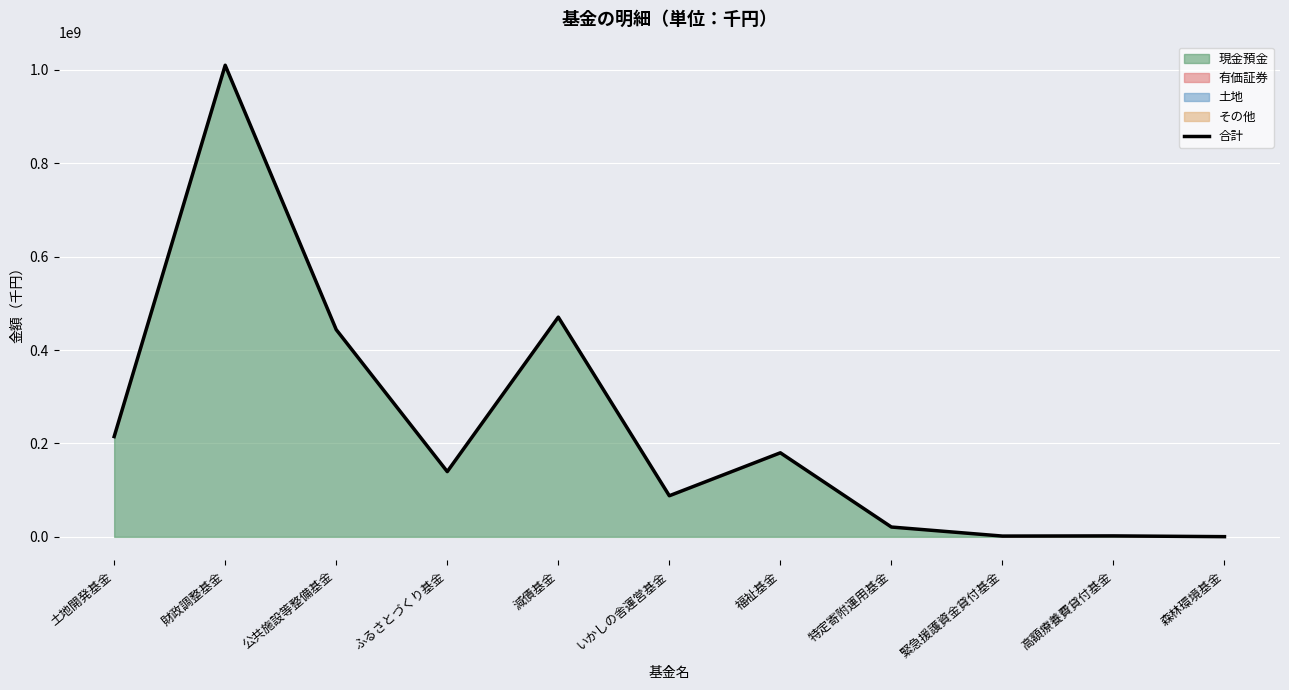

Between 減債基金 and 緊急援護資金貸付基金, which is larger?

減債基金